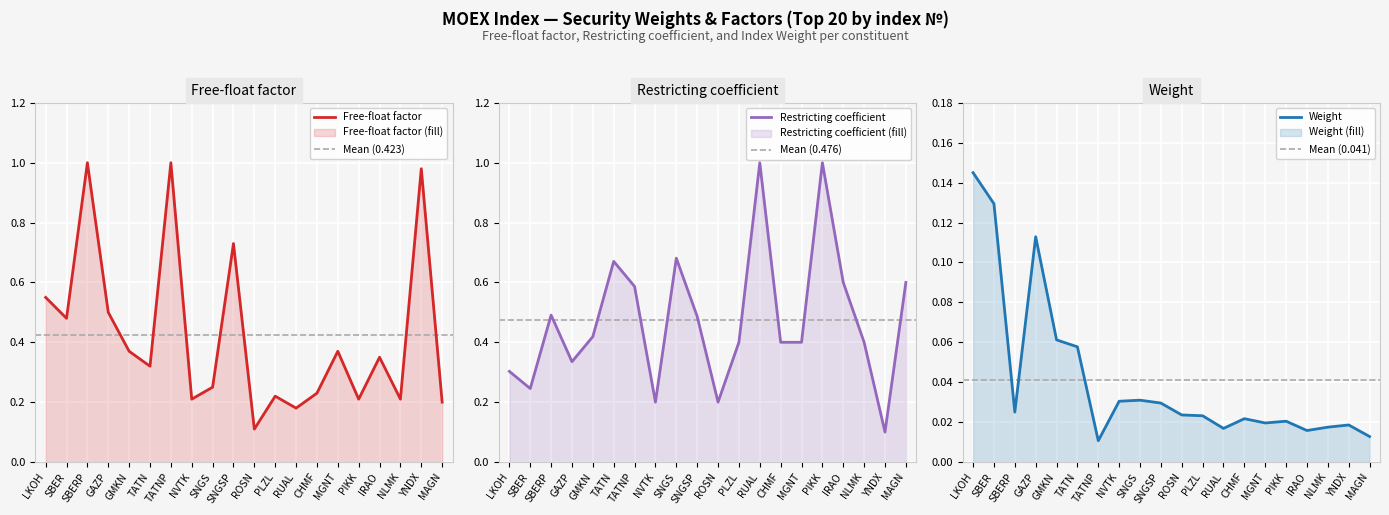

Where is Weight nearest to the value 0?

TATNP